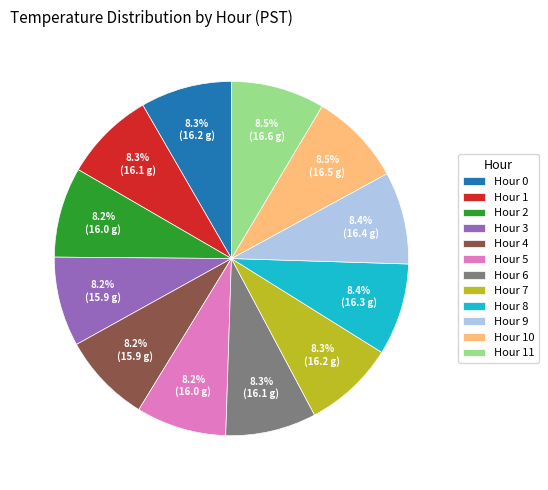

Does any single category account for the majority?

No